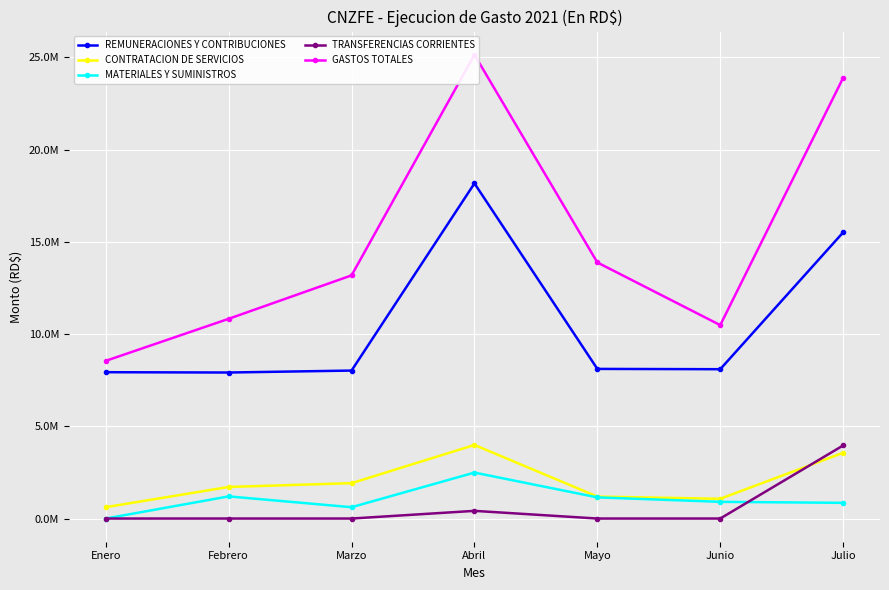

What is the value of the CONTRATACION DE SERVICIOS point at the 7th from the left?

3563608.4